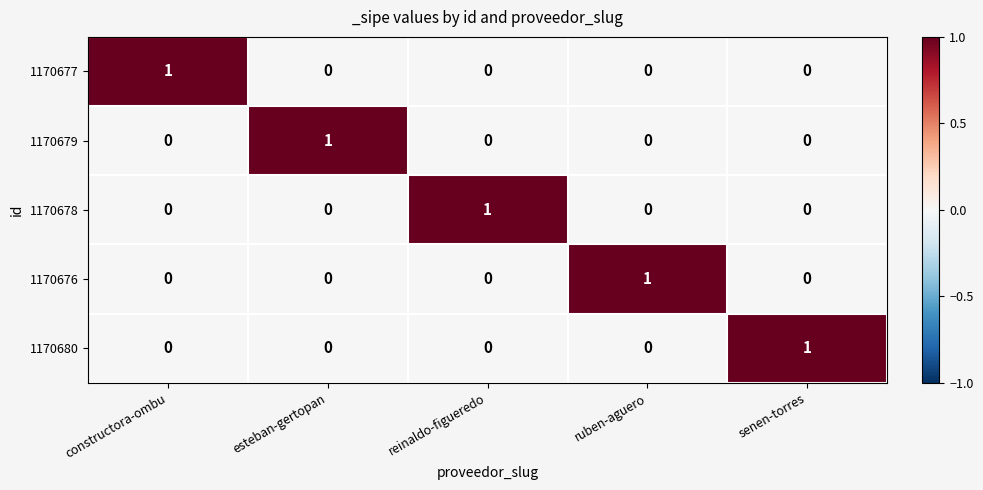

What is the difference between the highest and lowest values at constructora-ombu?

1